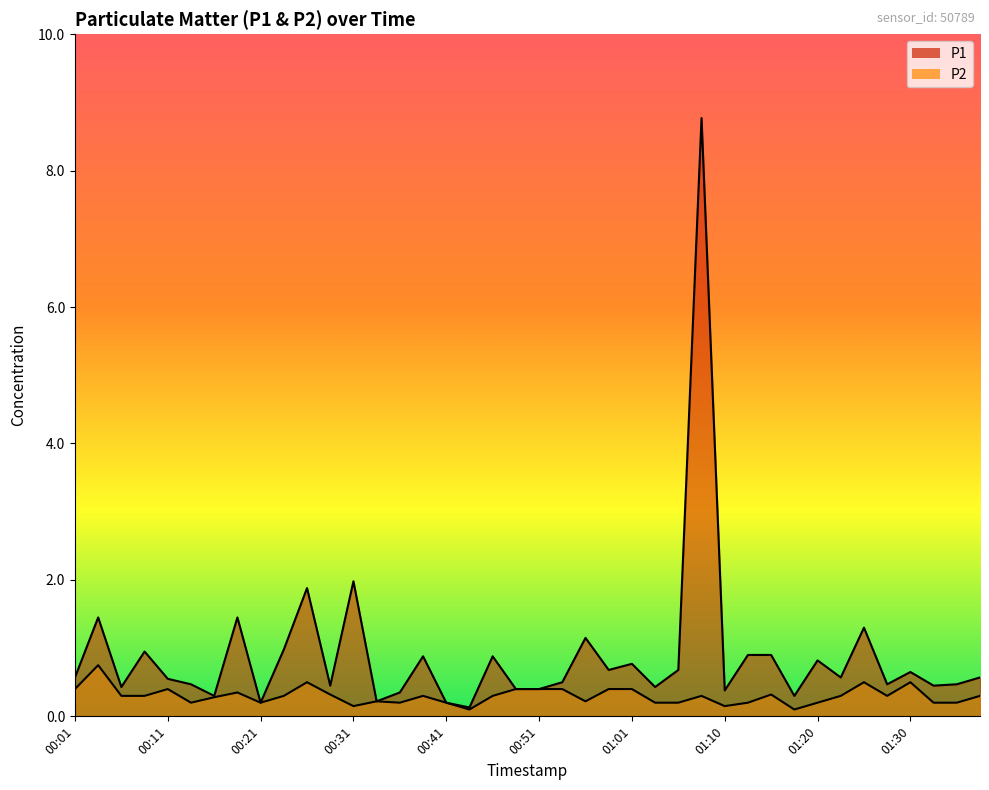

At which label does P2 reach its peak?

00:04